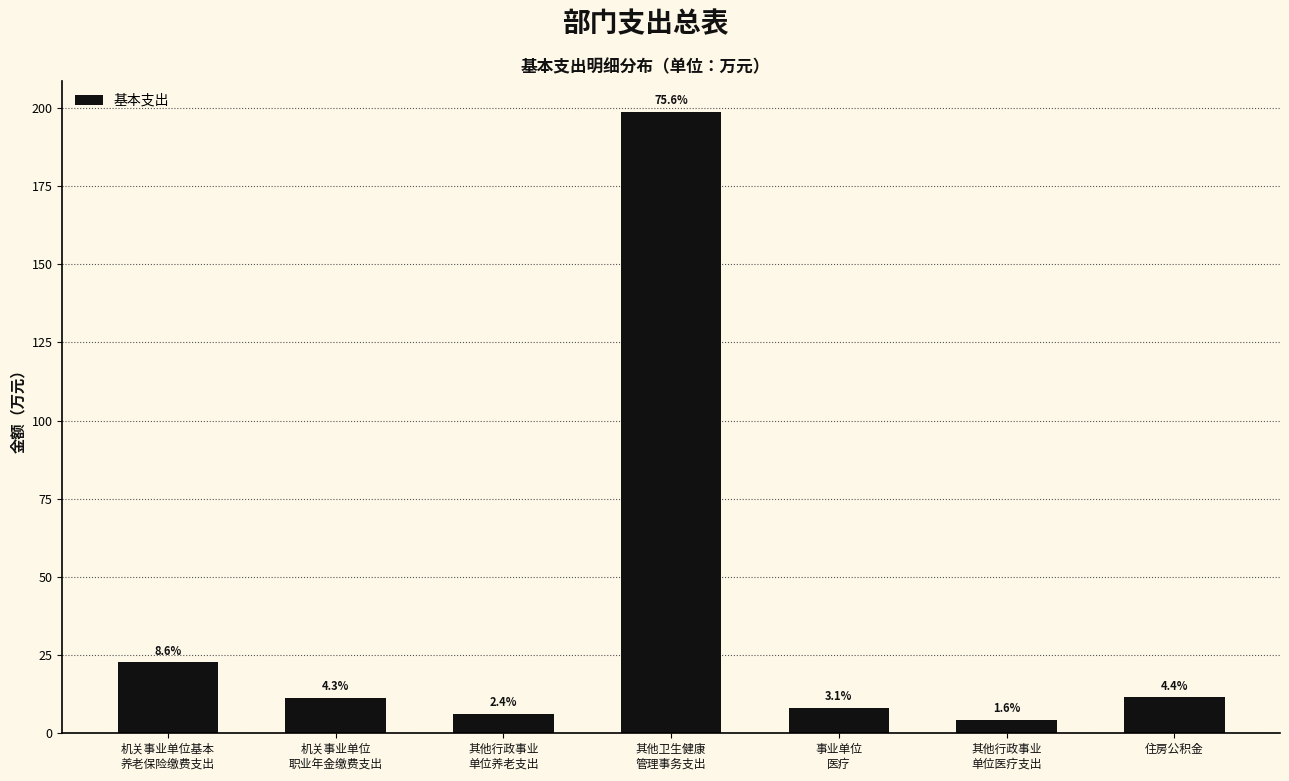

Are the bars horizontal?

No